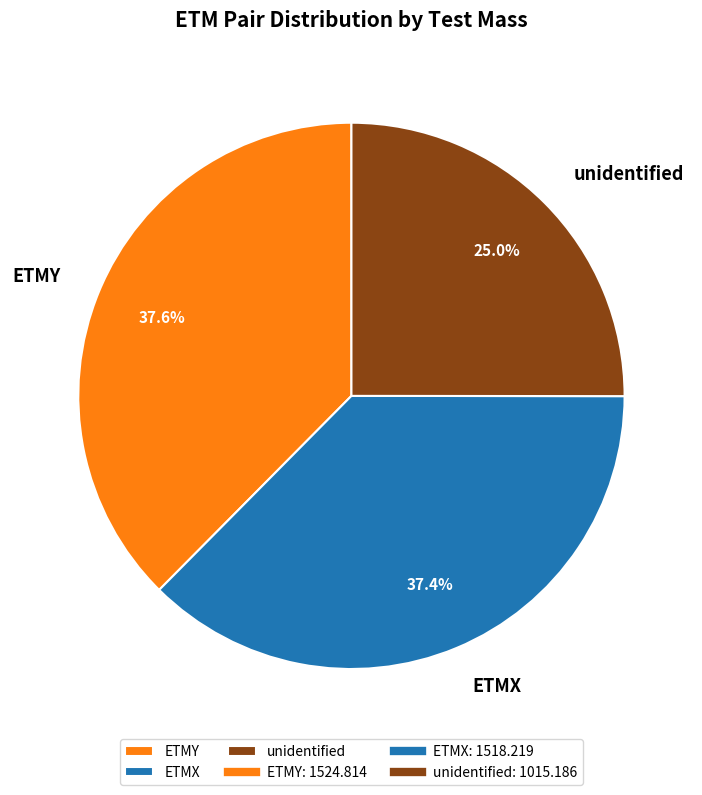

Does any single category account for the majority?

No